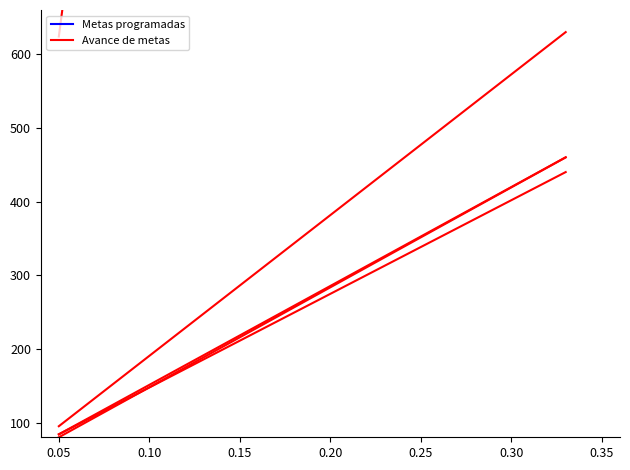

Which series has the largest total across all categories?

Avance de metas